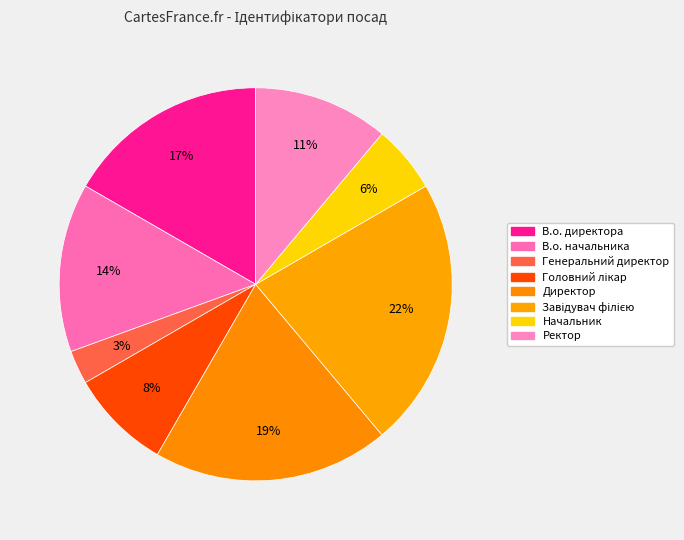

Rank the categories by value from lowest to highest.

Генеральний директор, Начальник, Головний лікар, Ректор, В.о. начальника, В.о. директора, Директор, Завідувач філією